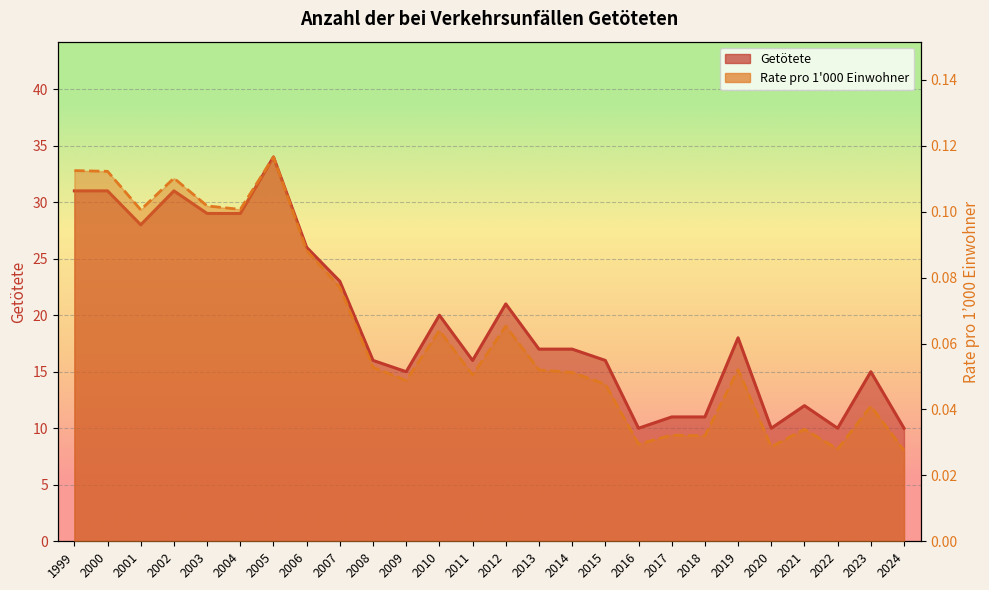

In Rate pro 1000 Einwohner, how many points are higher than both neighbors (excluding endpoints)?

8